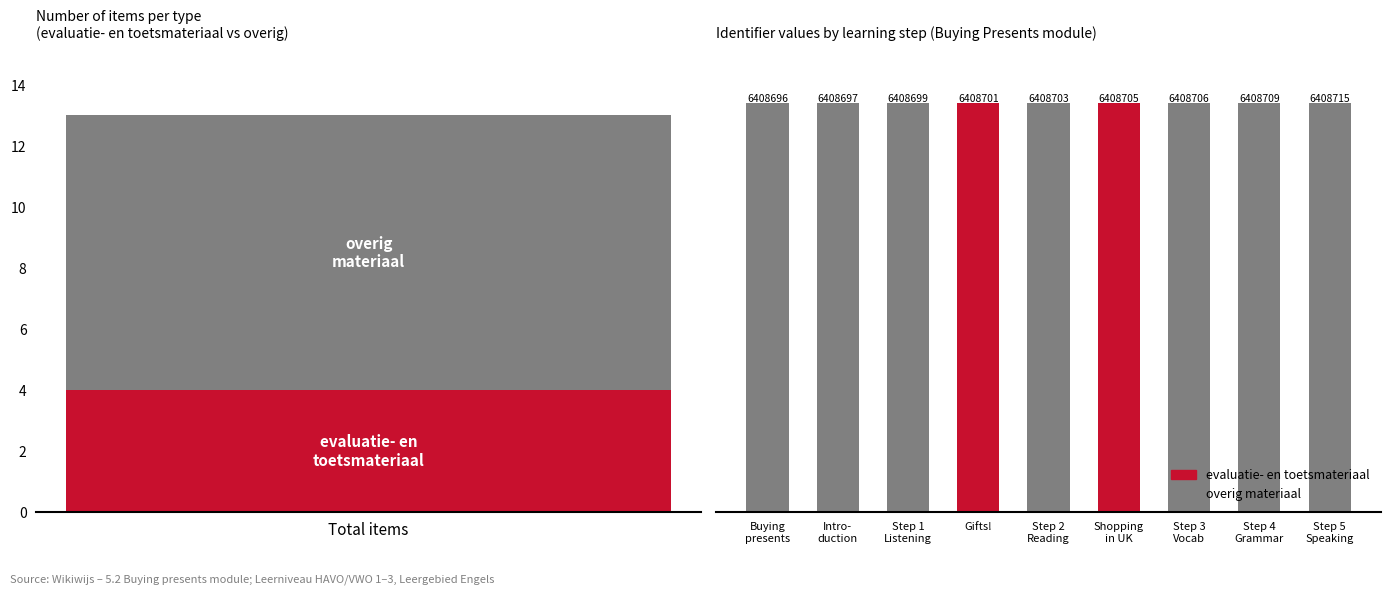

Are the bars horizontal?

No